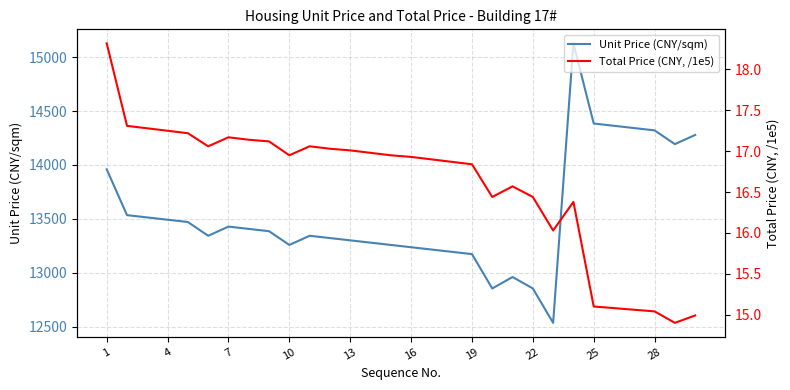

What is the maximum value for Unit Price (CNY/sqm)?

15128.0